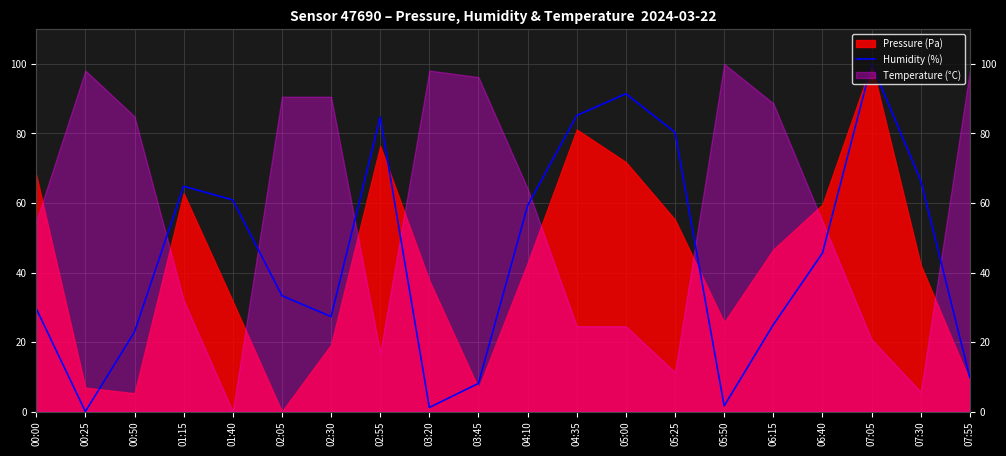

What is the approximate value at 07:55?

9.7